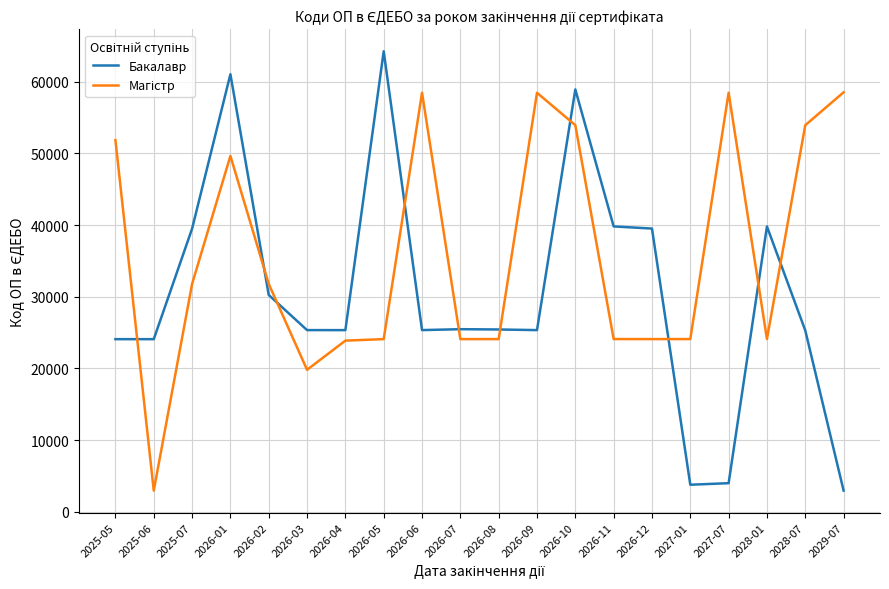

Which category has the highest value across all series?

2026-05